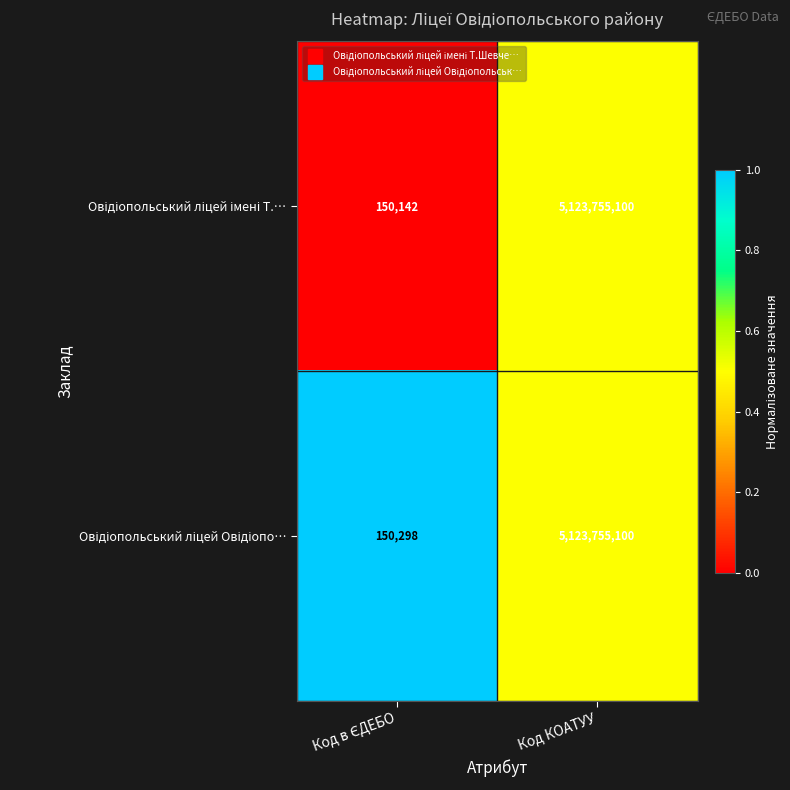

At which category does the chart reach its peak across all series?

Код КОАТУУ